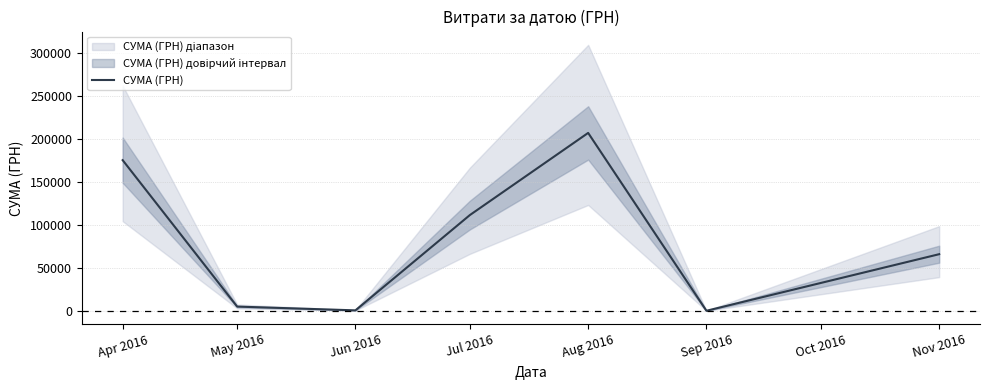

Between Jun 2016 and Jul 2016, which is larger?

Jul 2016